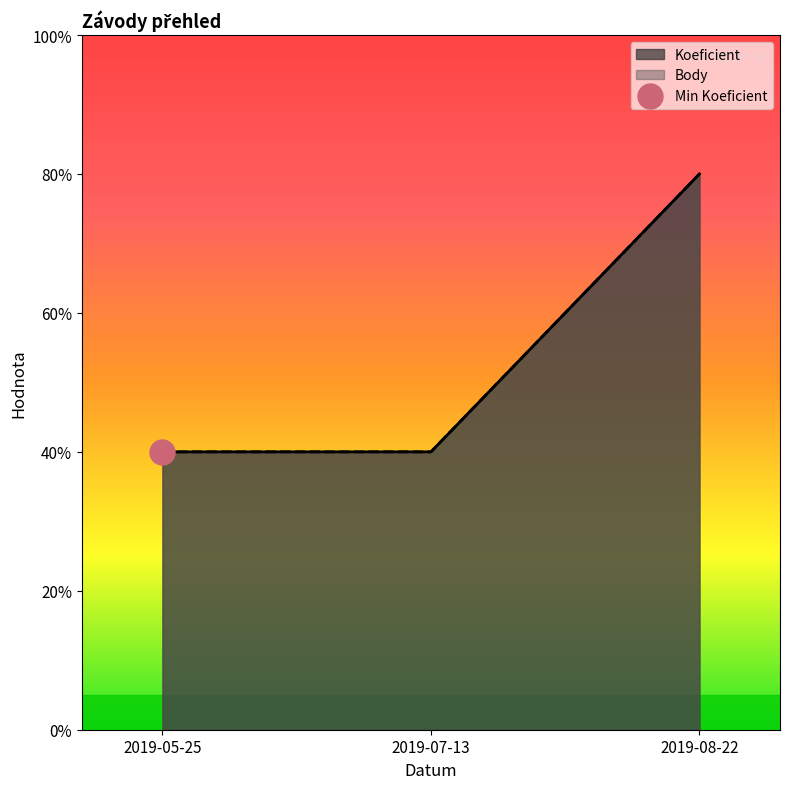

What is the difference between the maximum and minimum values in the Body series?

2